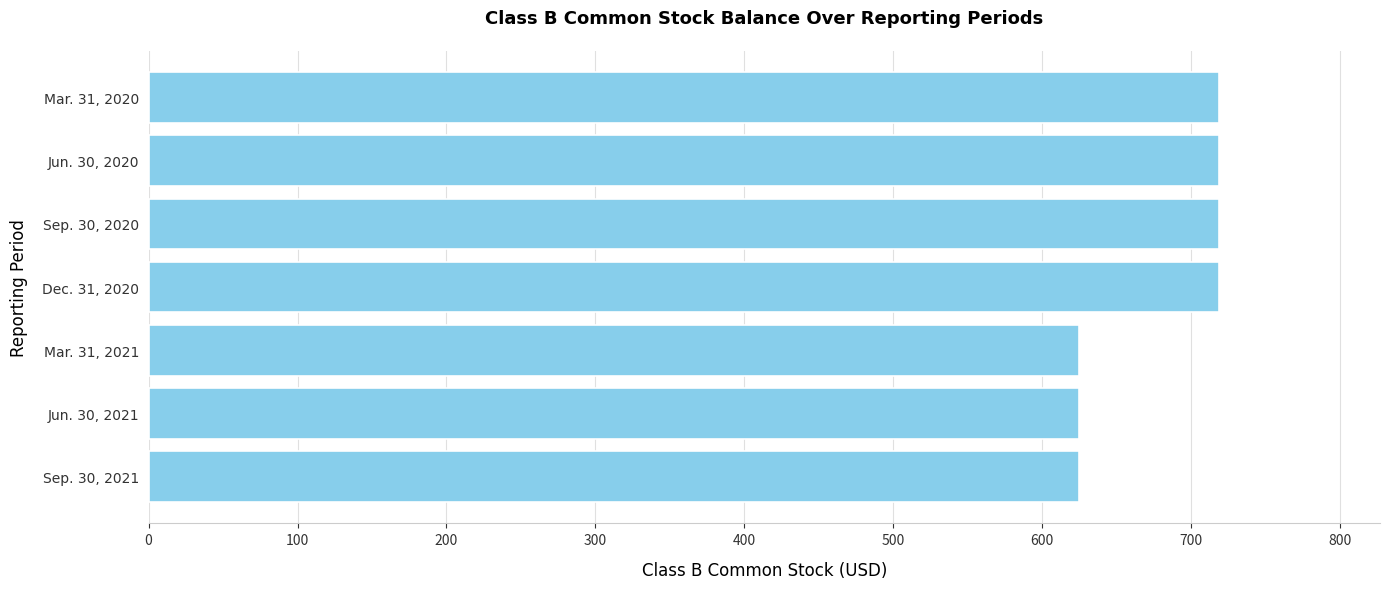

Is it true that the value at Sep. 30, 2021 is 625?

True